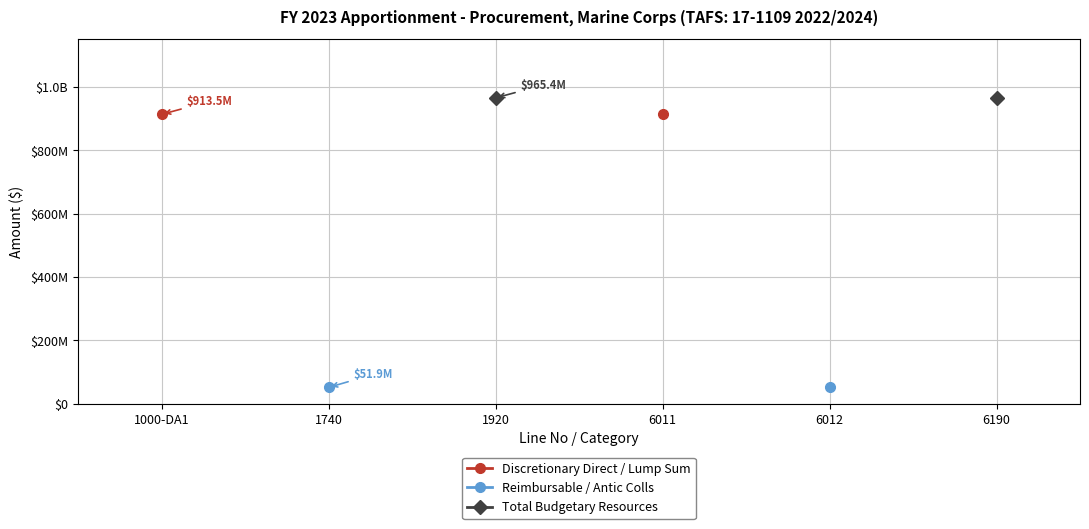

Is this an area chart (filled region under the line)?

No